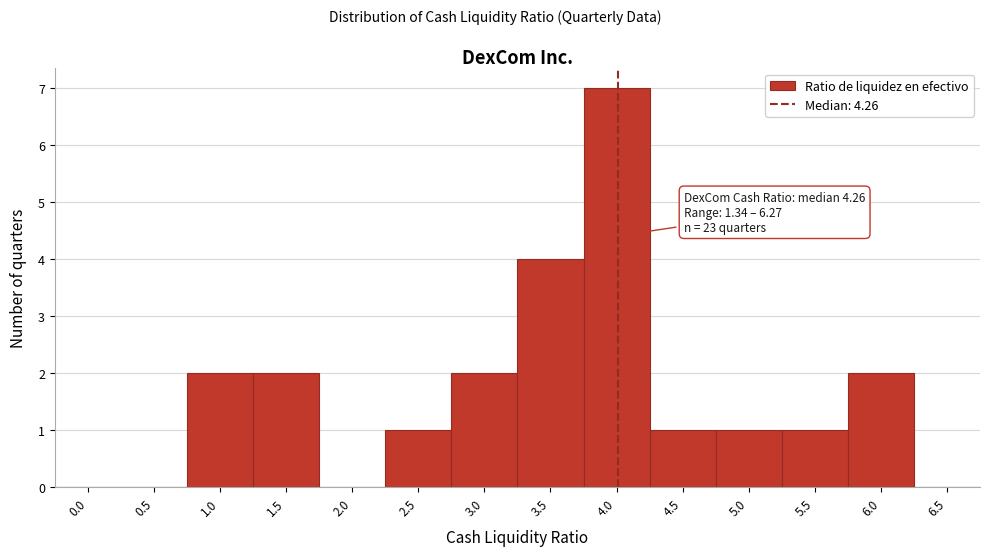

Reading left to right, list all the values displayed in this chart.

0.0=0	0.5=0	1.0=2	1.5=2	2.0=0	2.5=1	3.0=2	3.5=4	4.0=7	4.5=1	5.0=1	5.5=1	6.0=2	6.5=0